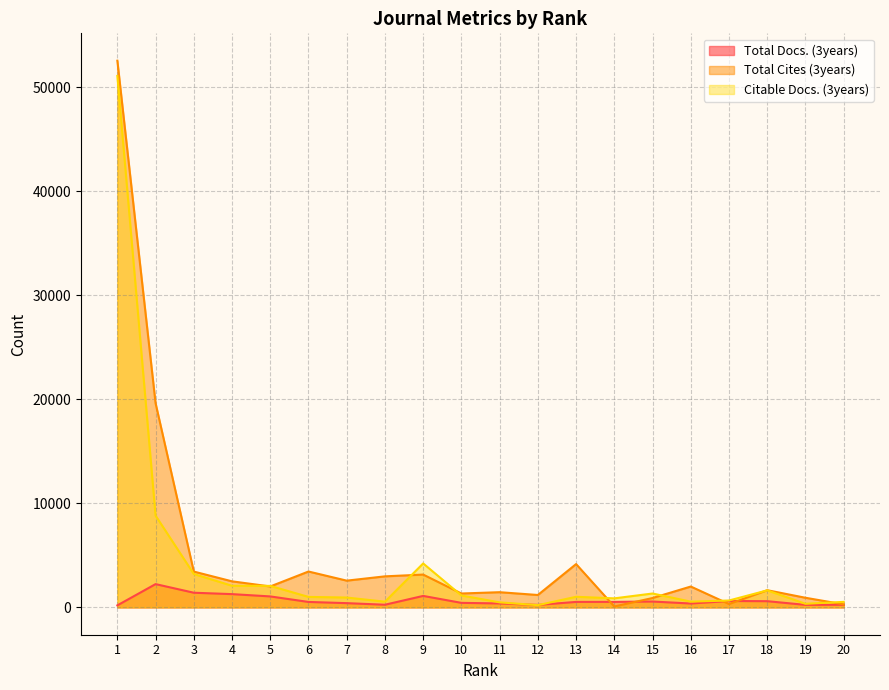

What is the value of the Total Docs. (3years) point at the 19th from the left?

242